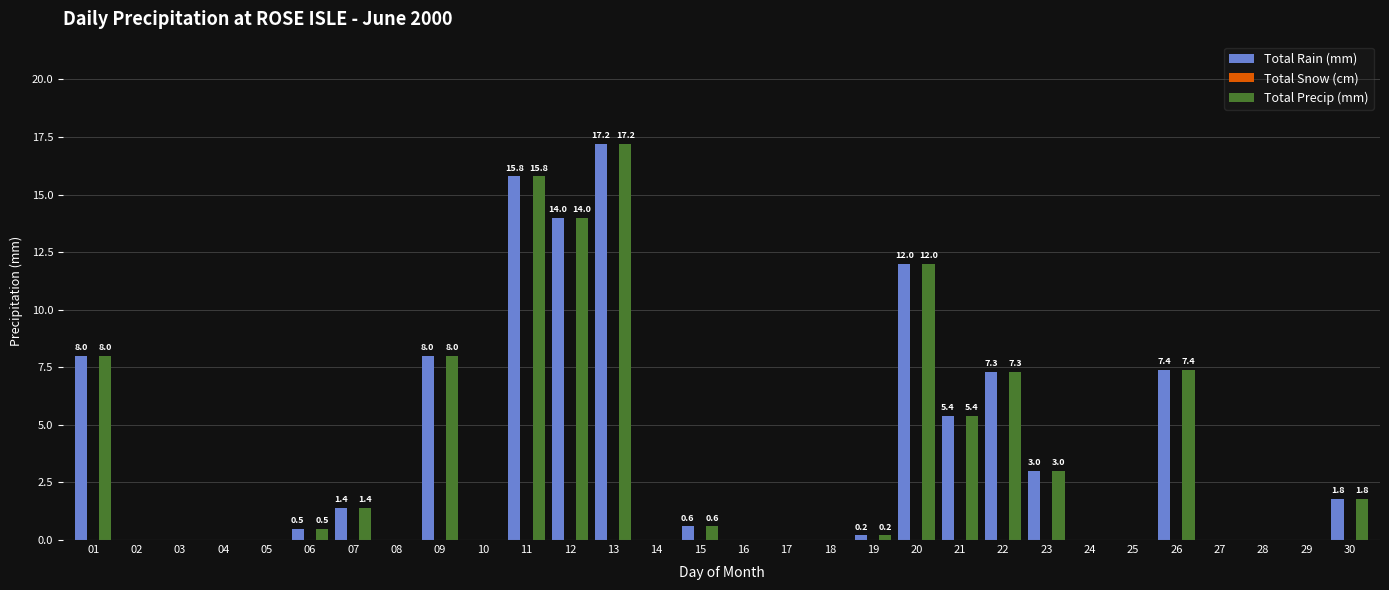

Is the value of Total Precip (mm) at 15 greater than the value of Total Rain (mm) at 08?

Yes